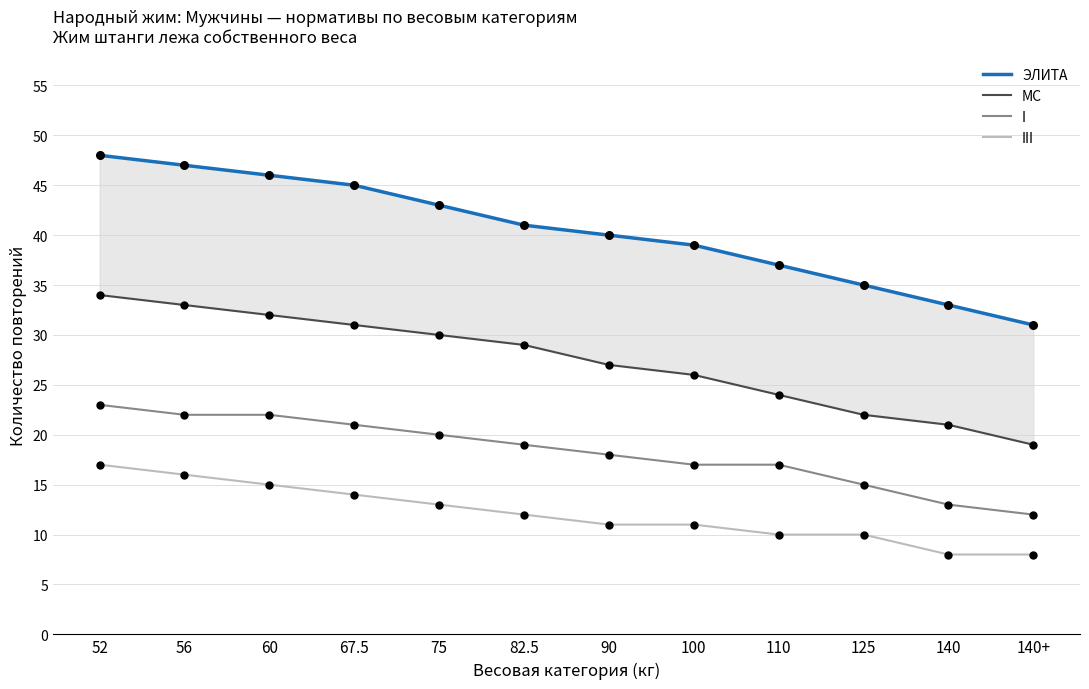

At how many categories does at least one series exceed 9?

12